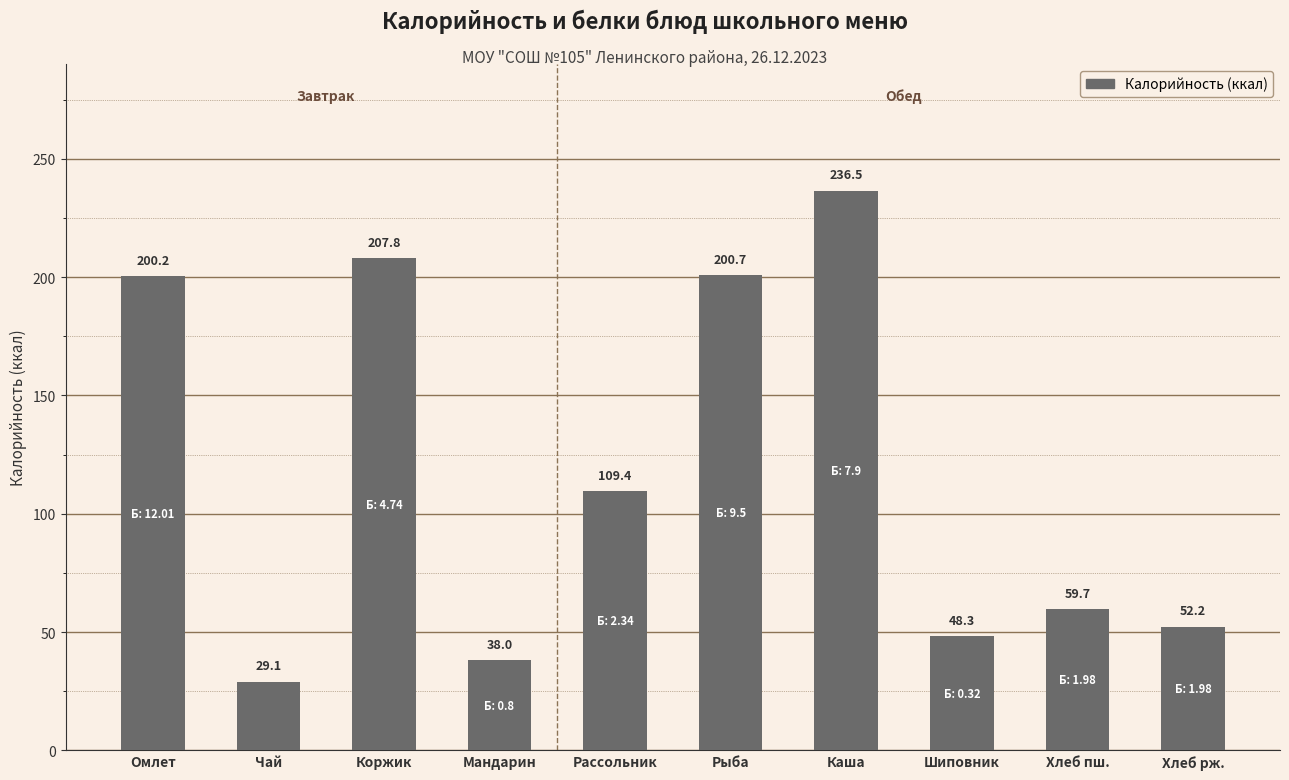

How many bars are there in total?

10